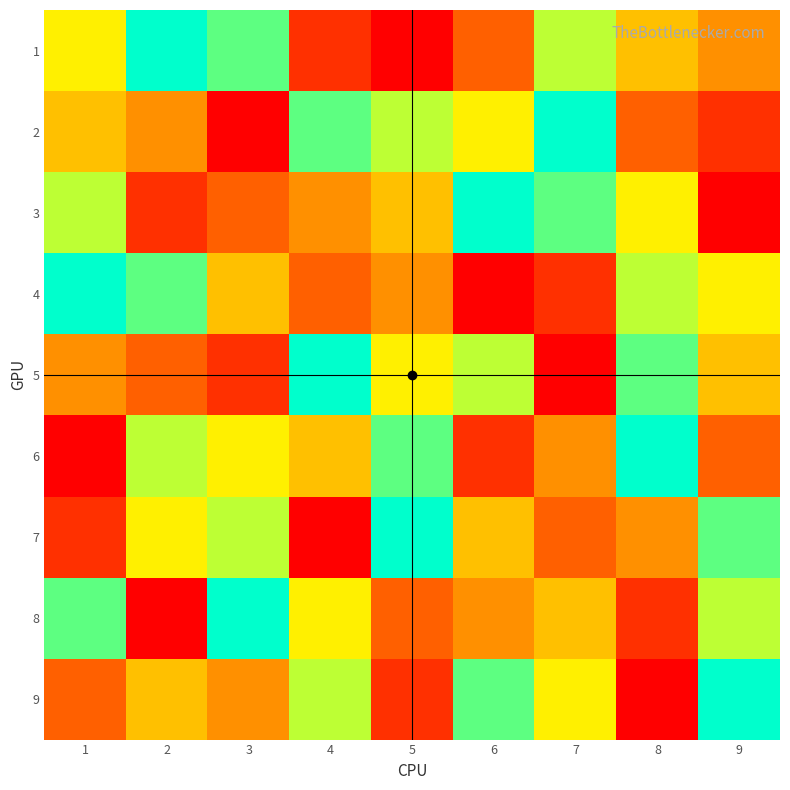

How many series are shown in this chart?

9